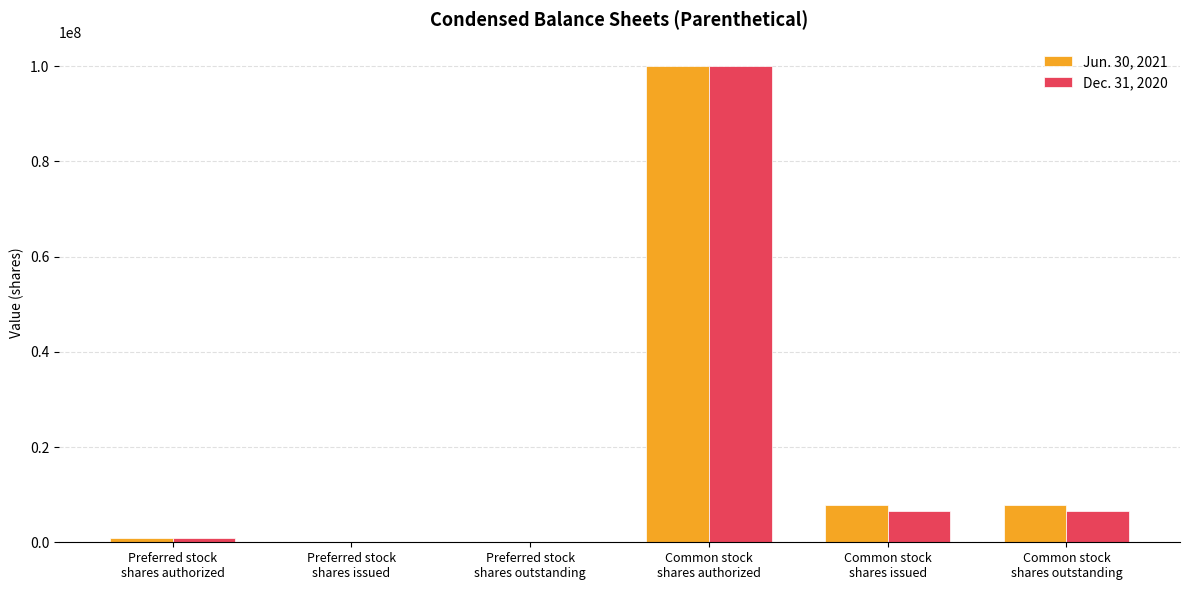

What is the greatest value displayed?

100000000